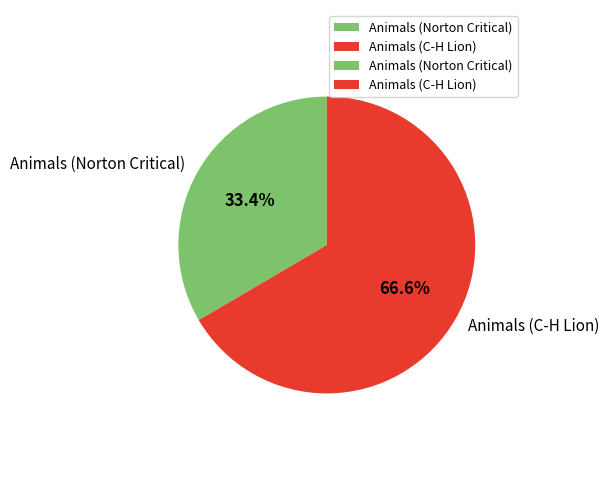

Is there a majority slice in this chart?

Yes